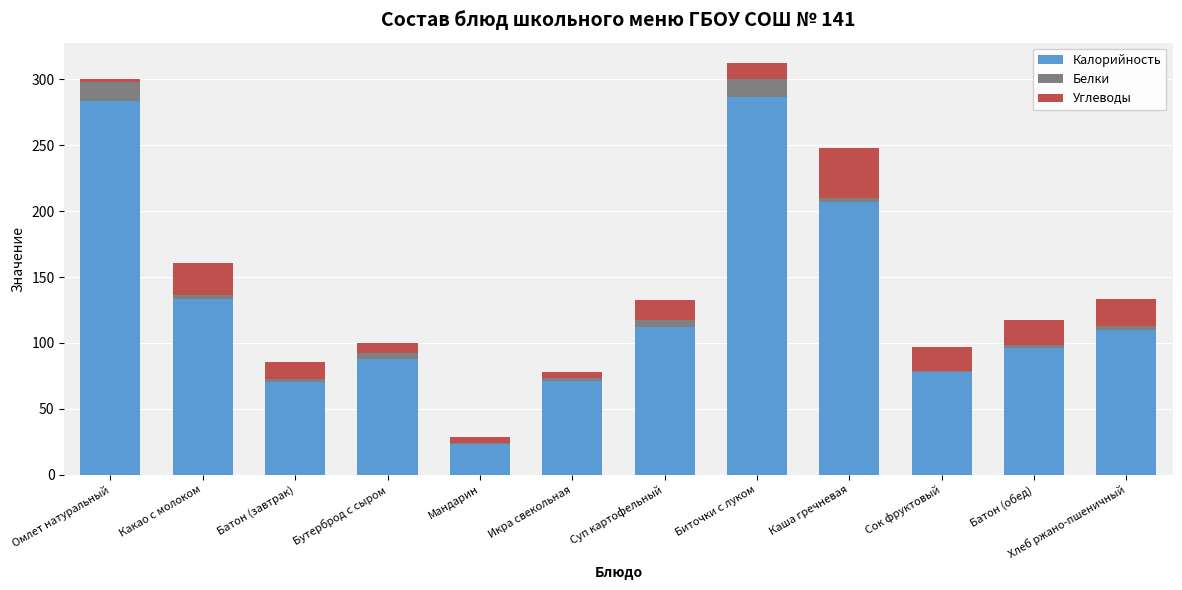

True or false: Калорийность has a value of 206.6 at Каша гречневая.

True